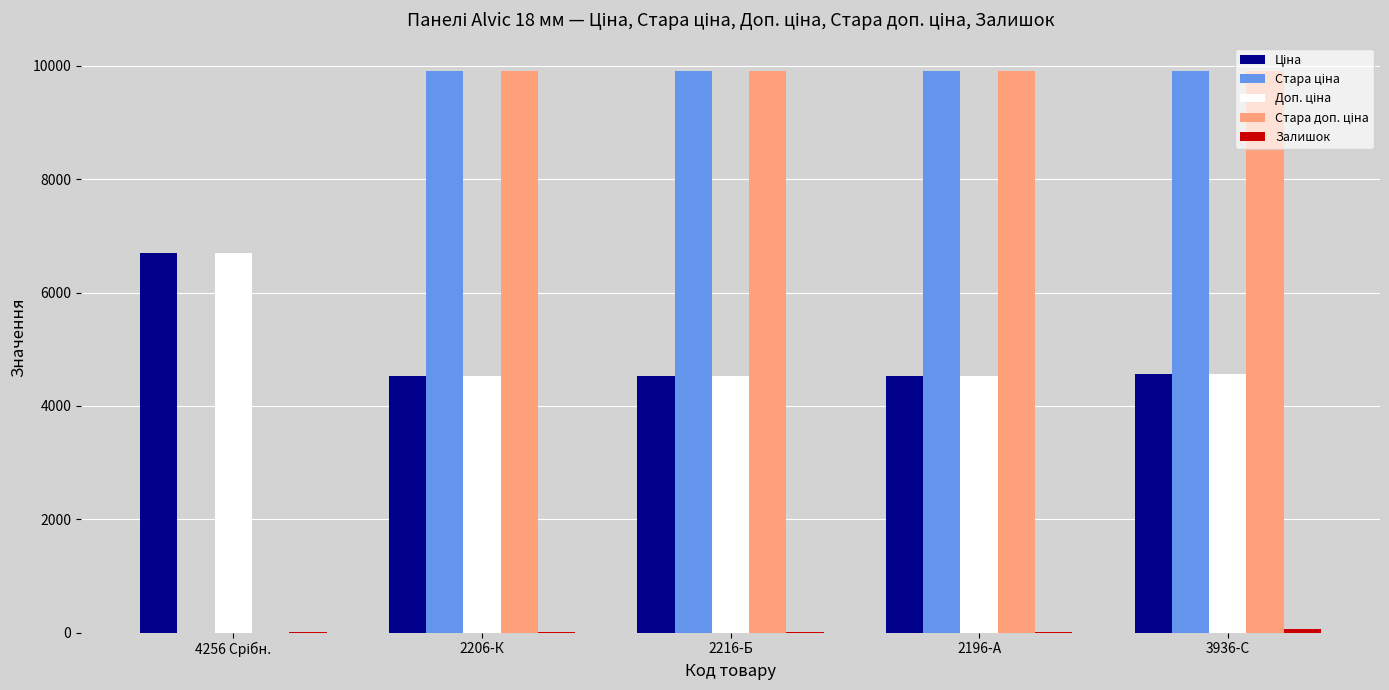

Does the chart contain stacked bars?

No